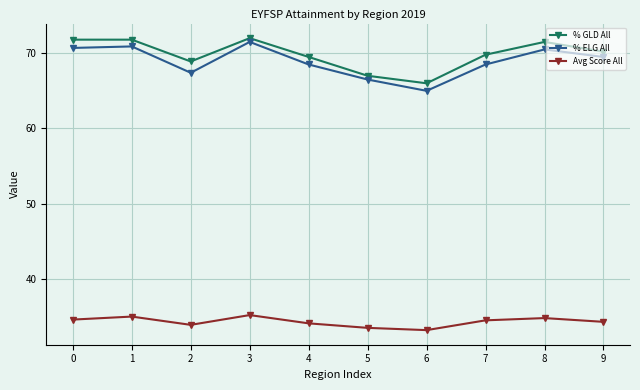

Which series has the largest range (max minus min)?

% ELG All